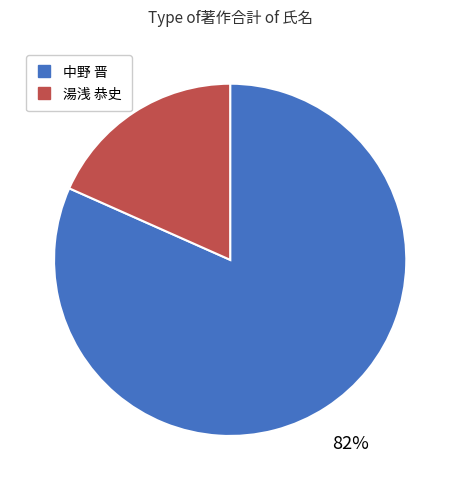

Is the sum of 湯浅 恭史 and 中野 晋 greater than half?

Yes